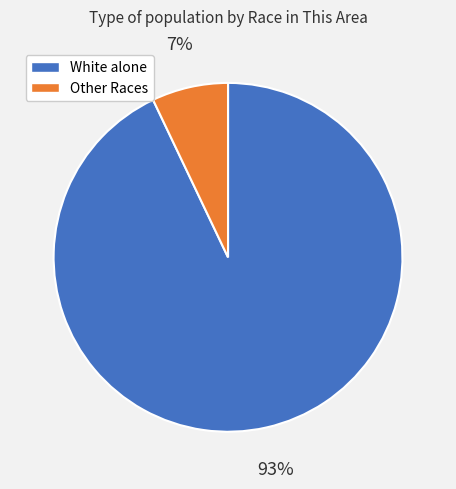

To the nearest percent, what is the difference between the largest and smallest slice percentages?

86%